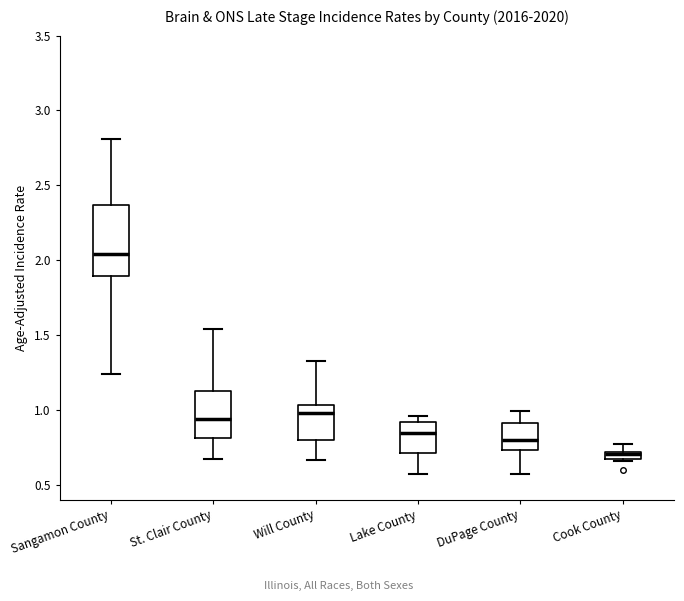

Where does the upper whisker of the box for Sangamon County end on the y-axis? The values are not printed on the chart, so give them approximately, as read against the axis.

2.80